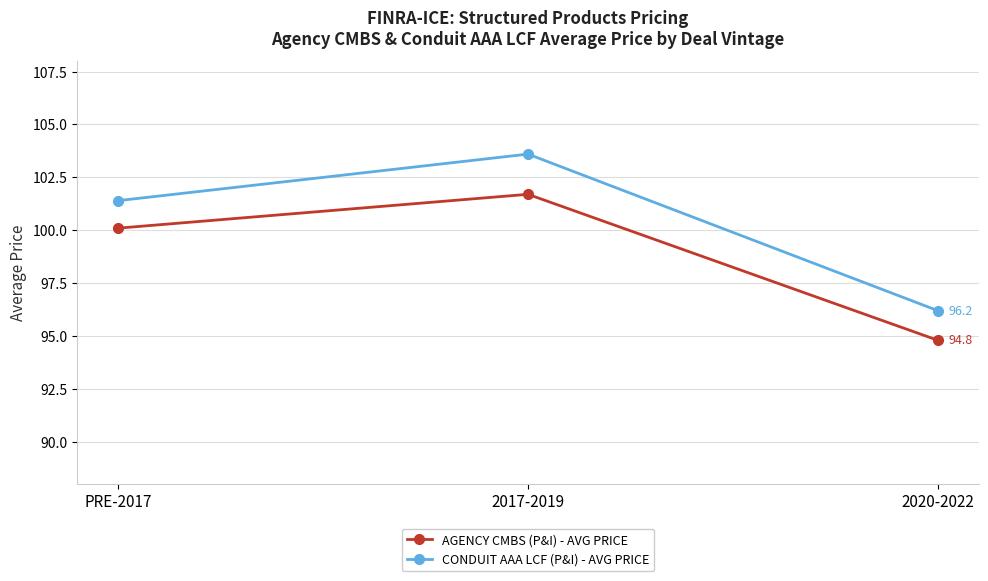

Which category has the lowest value in the AGENCY CMBS (P&I) - AVG PRICE series?

2020-2022